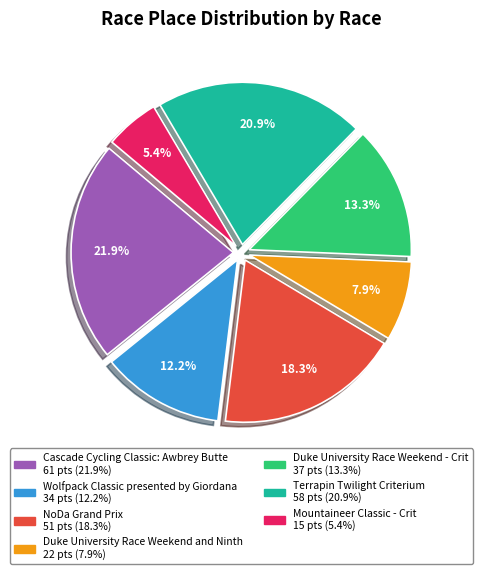

How many segments does this pie chart have?

7